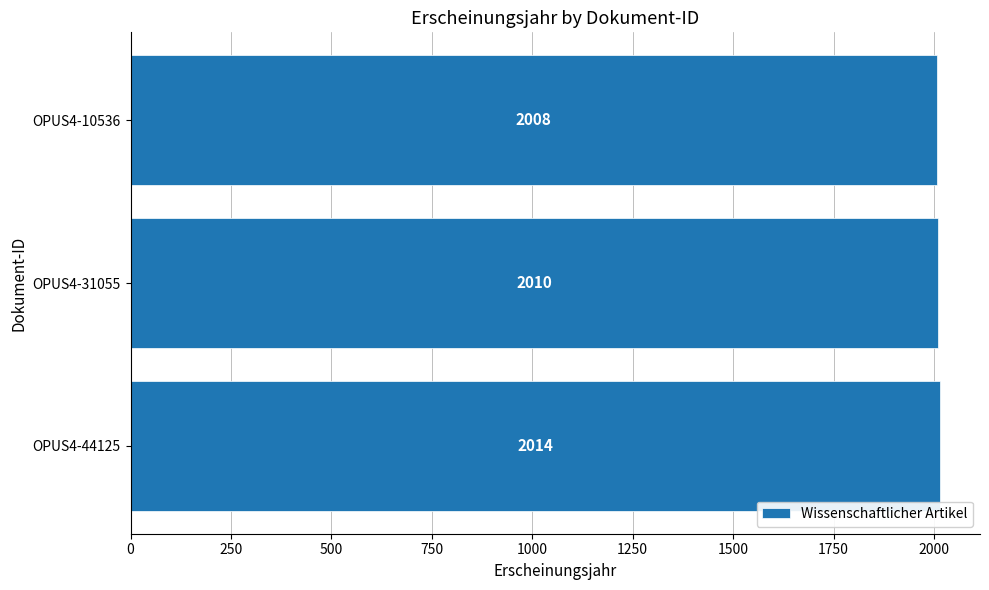

What is the sum of all values?

6032